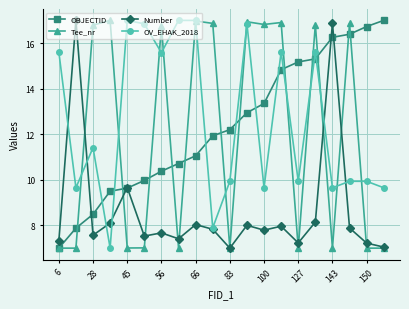

How many values in the OBJECTID series are below 12?

10